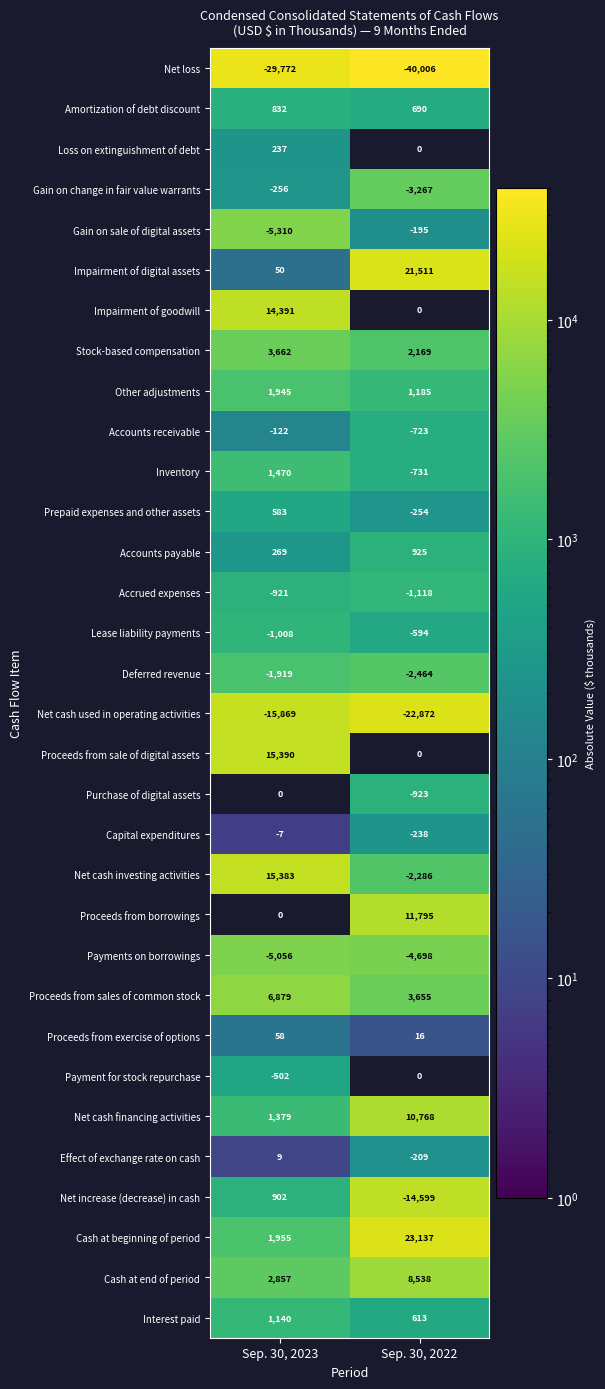

Is it true that Loss on extinguishment of debt equals 159 at Sep. 30, 2023?

False